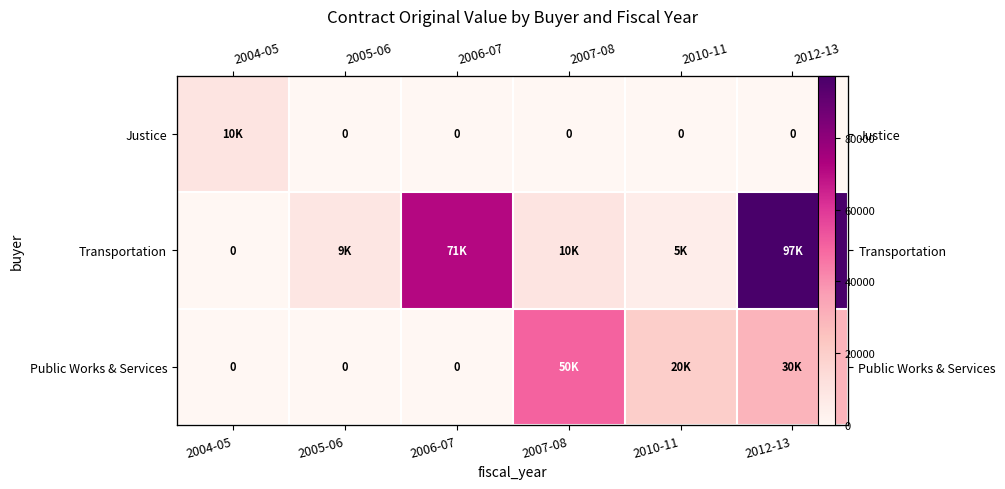

Which series has the largest range (max minus min)?

Transportation